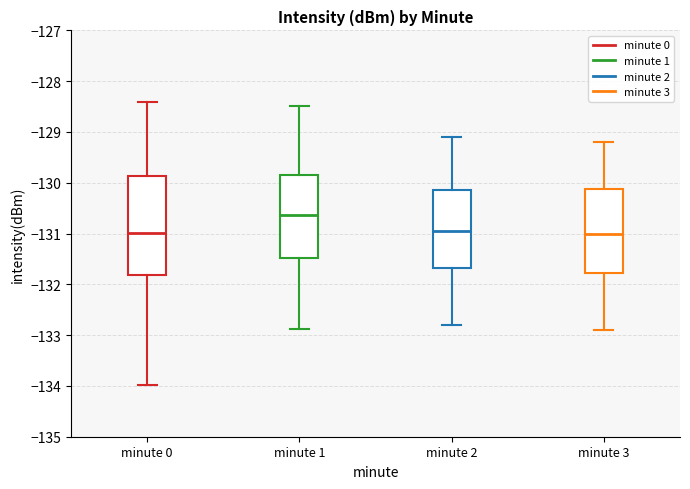

Which box is the tallest, from its lower edge to its upper edge?

minute 0